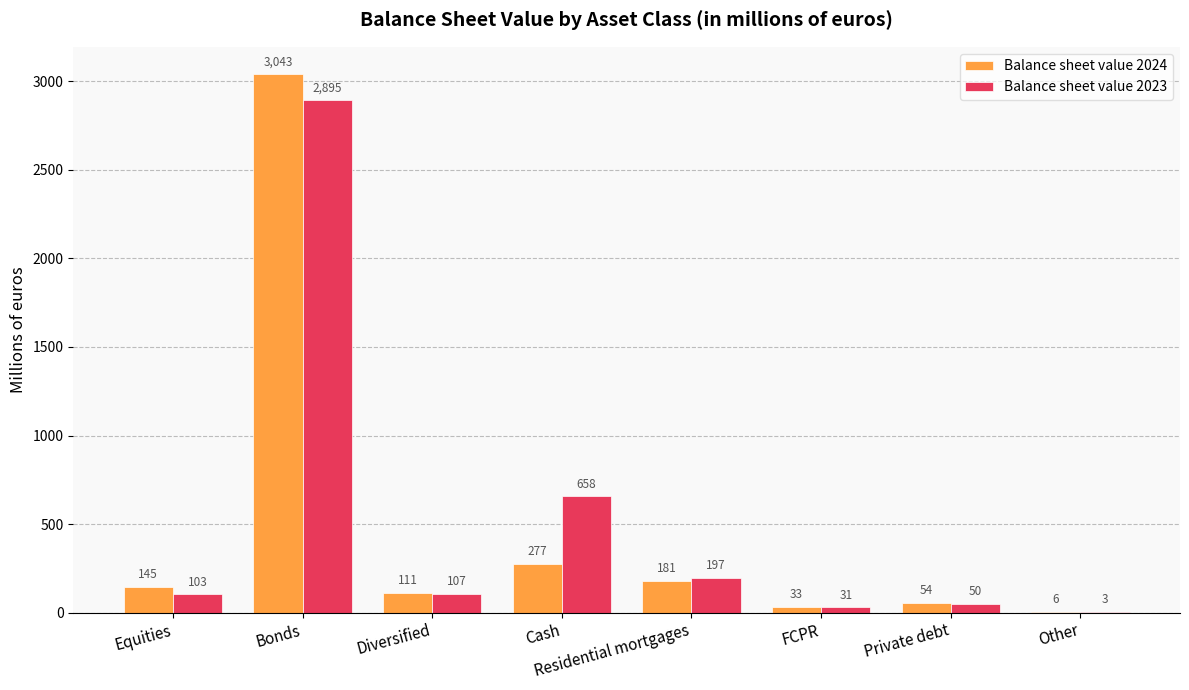

What is the average value of the Balance sheet value 2023 series?

506